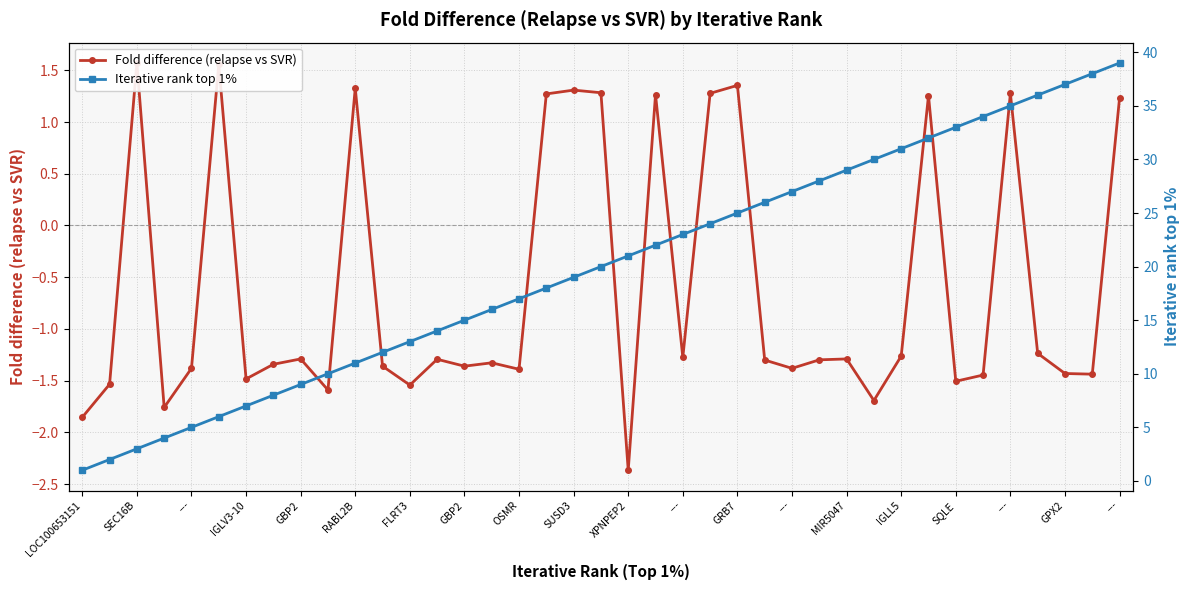

Which category has the lowest value in the Iterative rank top 1% series?

LOC100653151